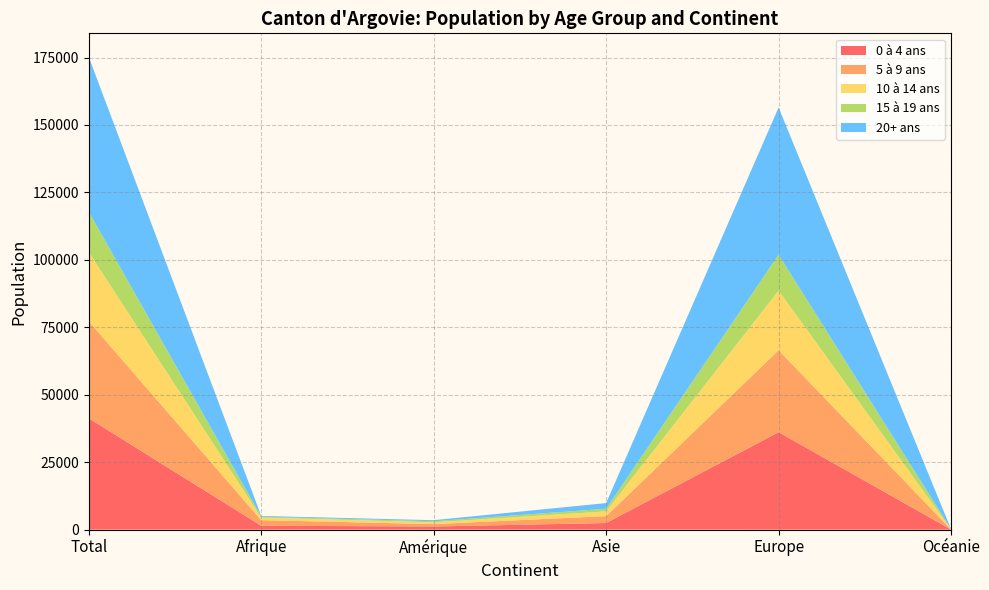

Reading right to left, list all the values displayed in this chart.

0 à 4 ans: Océanie=46	Europe=36121	Asie=2452	Amérique=1169	Afrique=1448	Total=41258
5 à 9 ans: Océanie=49	Europe=30379	Asie=2561	Amérique=882	Afrique=2076	Total=35991
10 à 14 ans: Océanie=36	Europe=22114	Asie=1771	Amérique=669	Afrique=982	Total=25596
15 à 19 ans: Océanie=13	Europe=13300	Asie=961	Amérique=384	Afrique=293	Total=14961
20+ ans: Océanie=18	Europe=54572	Asie=2105	Amérique=405	Afrique=287	Total=57399